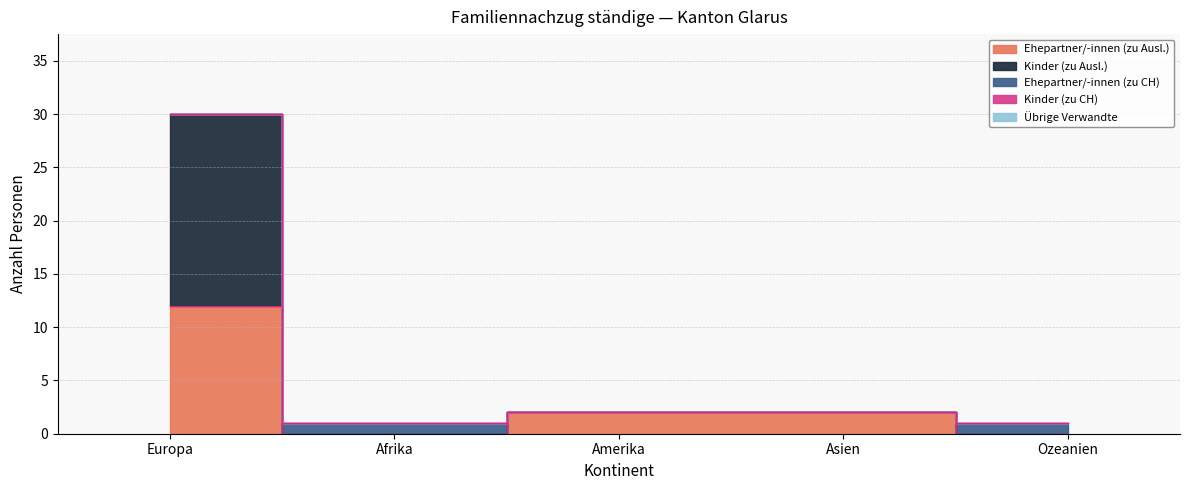

Reading left to right, transcribe all the data shown in this chart.

Ehepartner/-innen (zu Ausl.): Europa=12	Afrika=0	Amerika=2	Asien=2	Ozeanien=0
Kinder (zu Ausl.): Europa=18	Afrika=0	Amerika=0	Asien=0	Ozeanien=0
Ehepartner/-innen (zu CH): Europa=0	Afrika=1	Amerika=0	Asien=0	Ozeanien=1
Kinder (zu CH): Europa=0	Afrika=0	Amerika=0	Asien=0	Ozeanien=0
Übrige Verwandte: Europa=0	Afrika=0	Amerika=0	Asien=0	Ozeanien=0